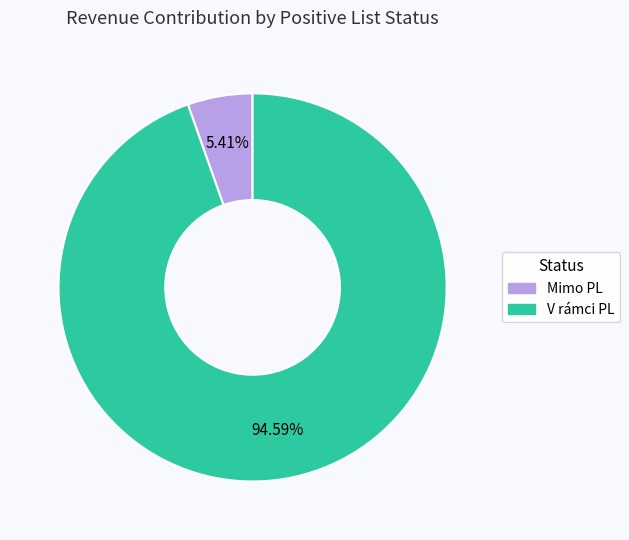

Between Mimo PL and V rámci PL, which is larger?

V rámci PL